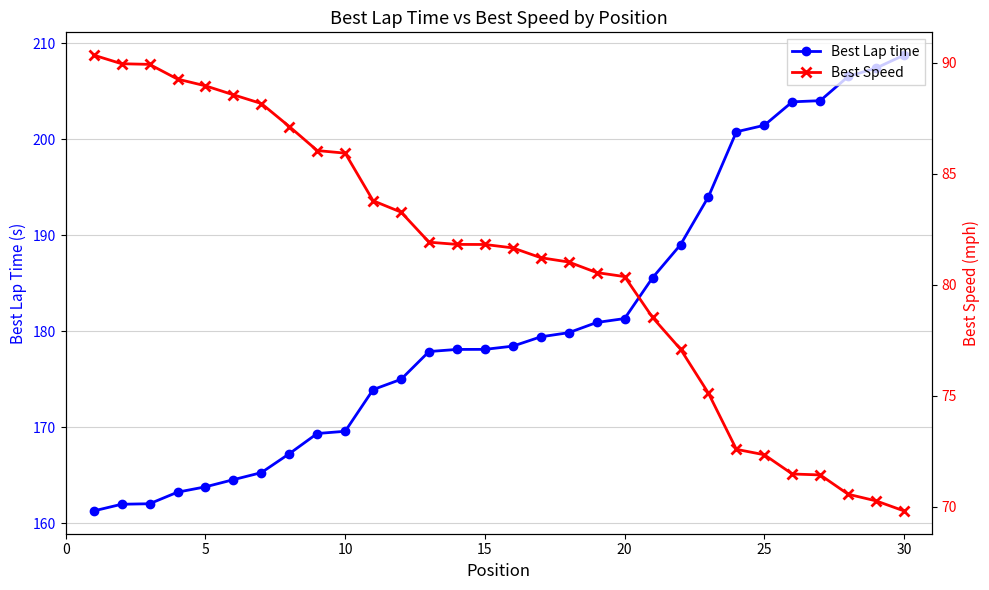

True or false: Best Lap time and Best Speed intersect in this chart.

False